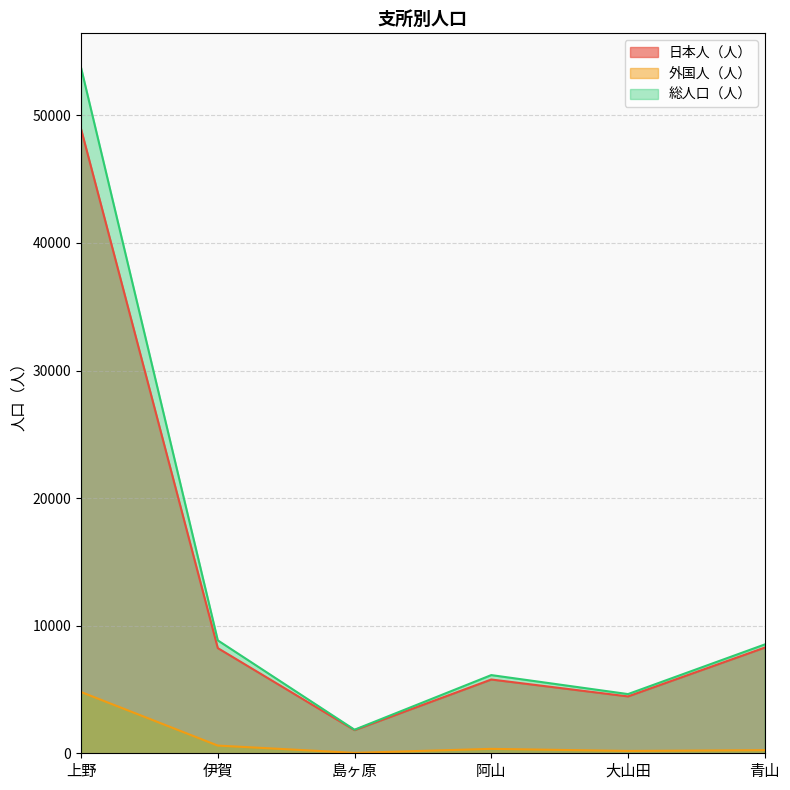

What position from the left is 伊賀?

2